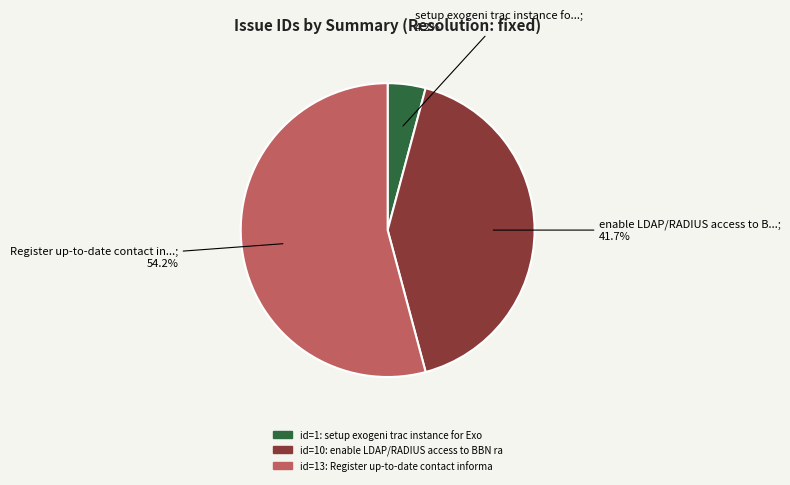

Is there a majority slice in this chart?

Yes